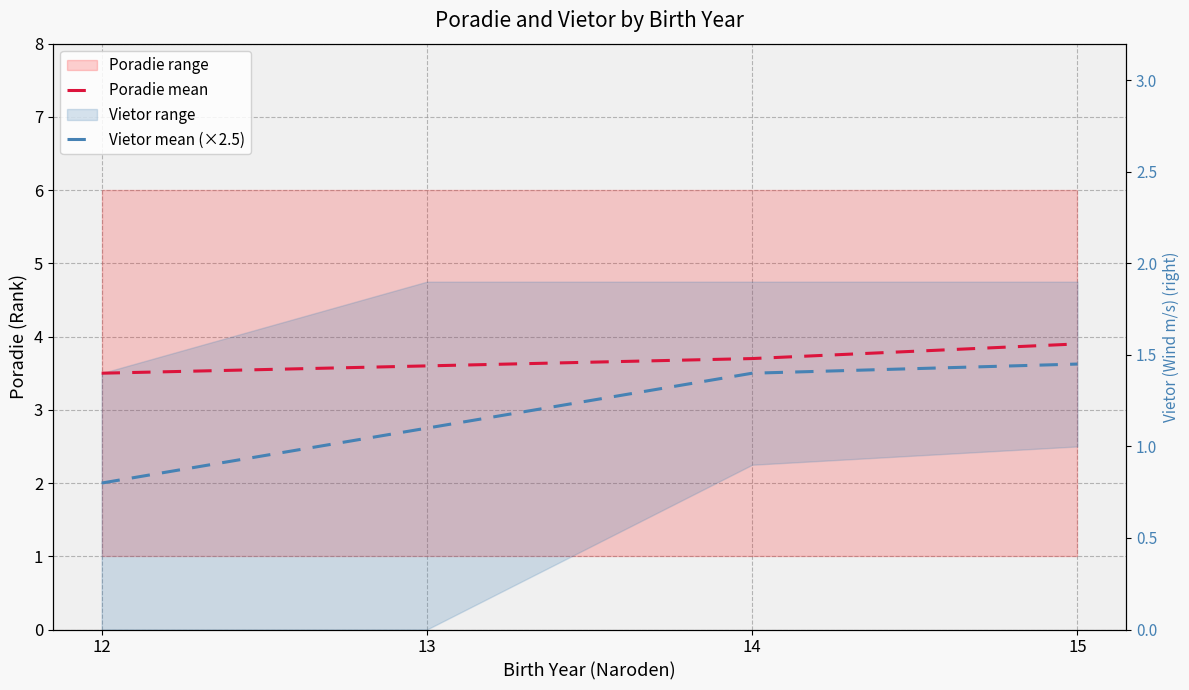

At which category is the sum across all series the highest?

15